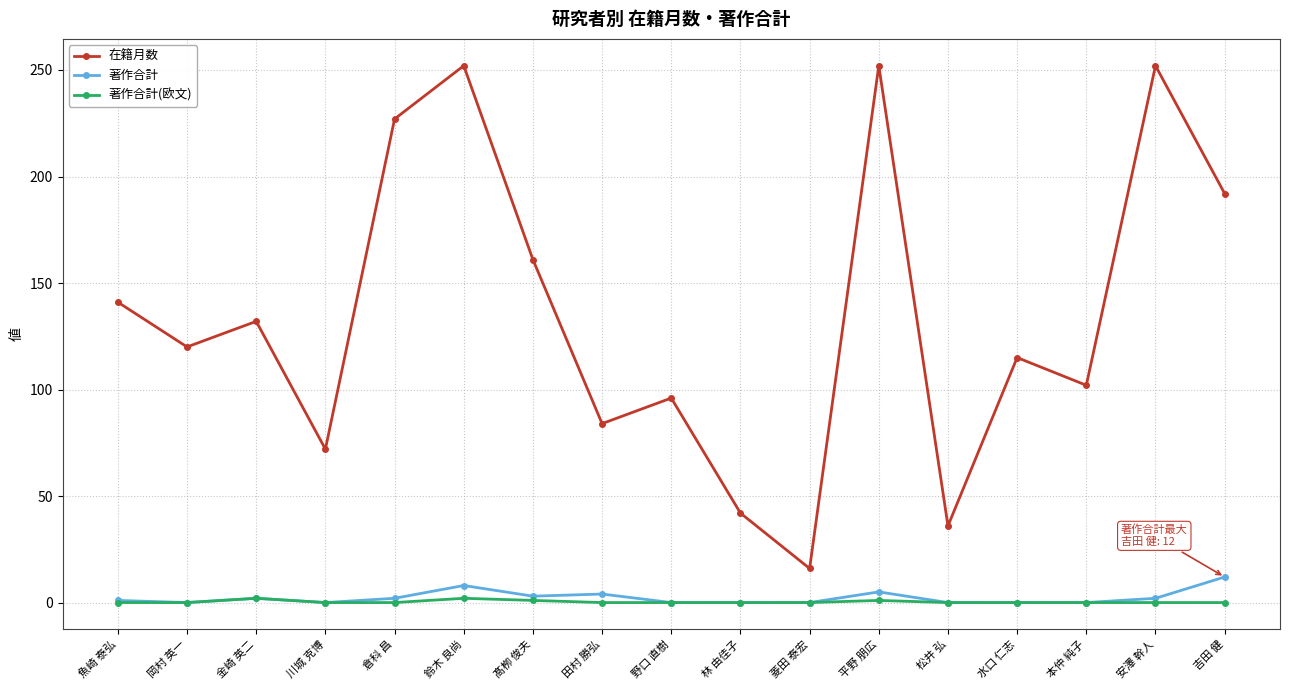

At 吉田 健, list the series in order from largest to smallest.

在籍月数, 著作合計, 著作合計(欧文)